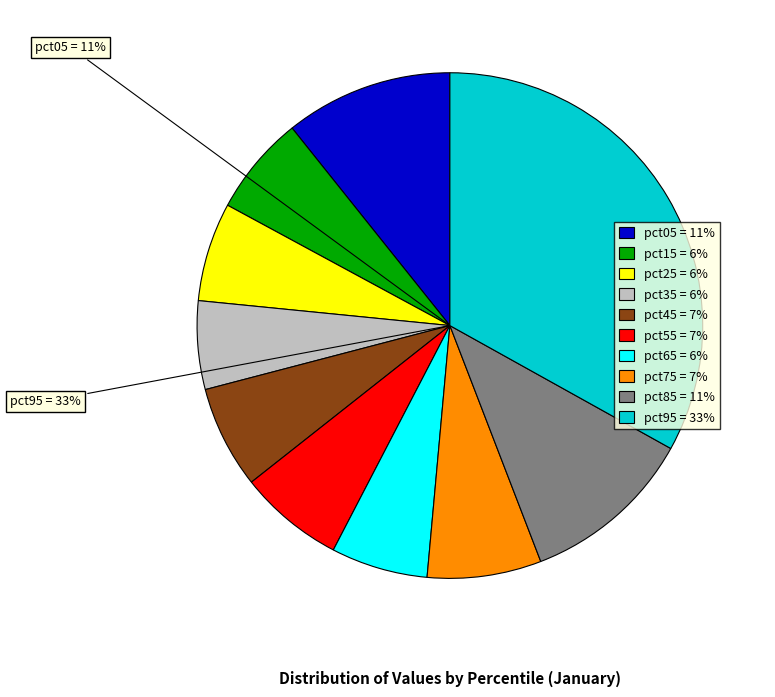

Count the number of slices in the pie.

10